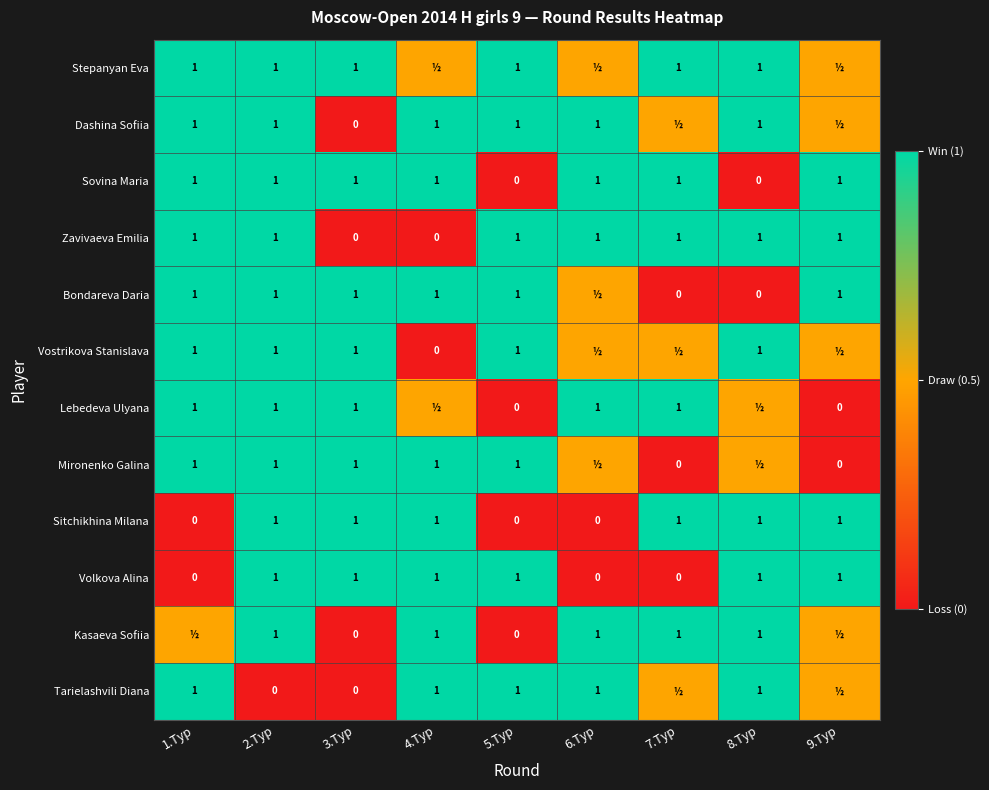

What is the sum of the Lebedeva Ulyana values at 1.Тур and 2.Тур?

2.0